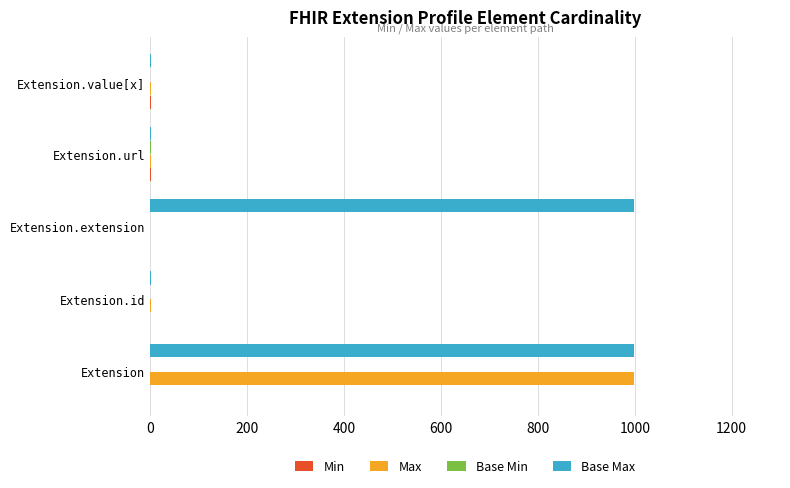

True or false: Max has a value of 1366 at Extension.

False